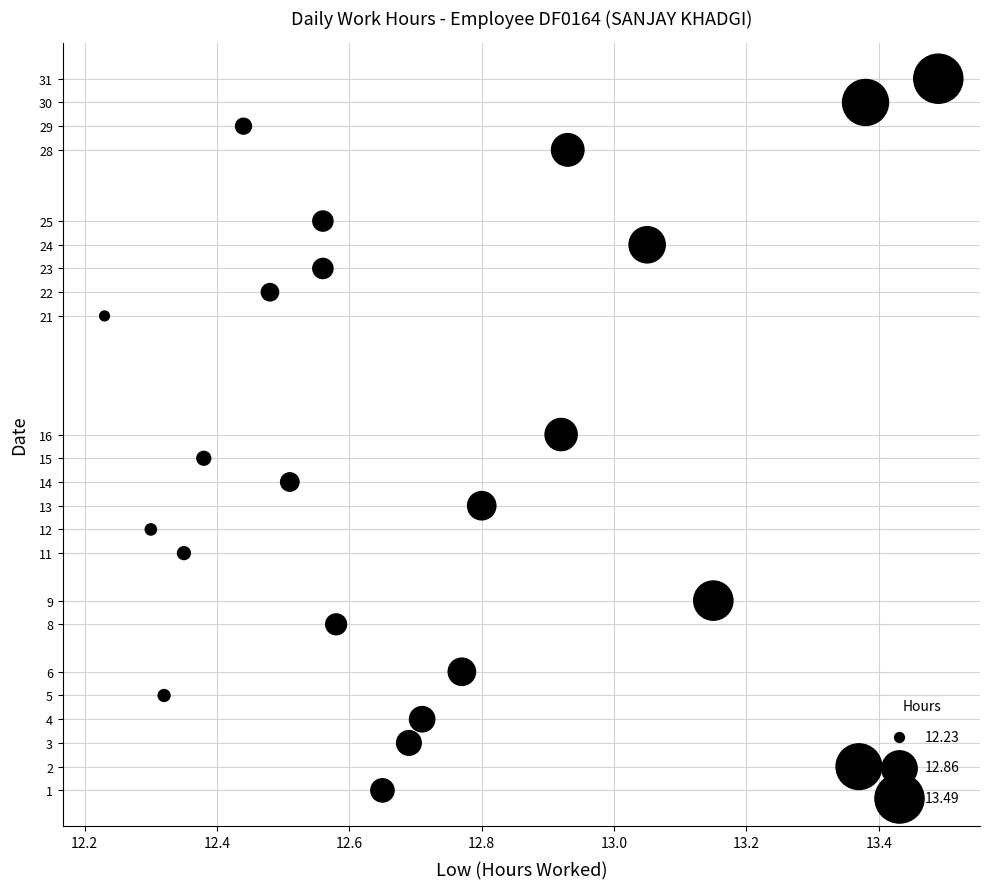

What is the range of Y values (max minus min)?

30